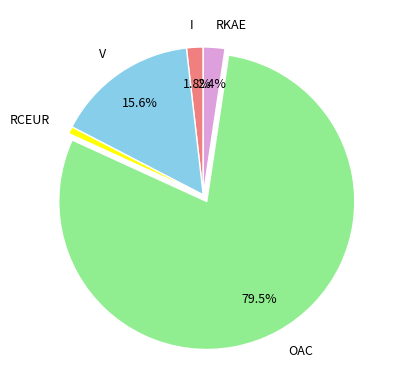

Between V and RKAE, which is larger?

V